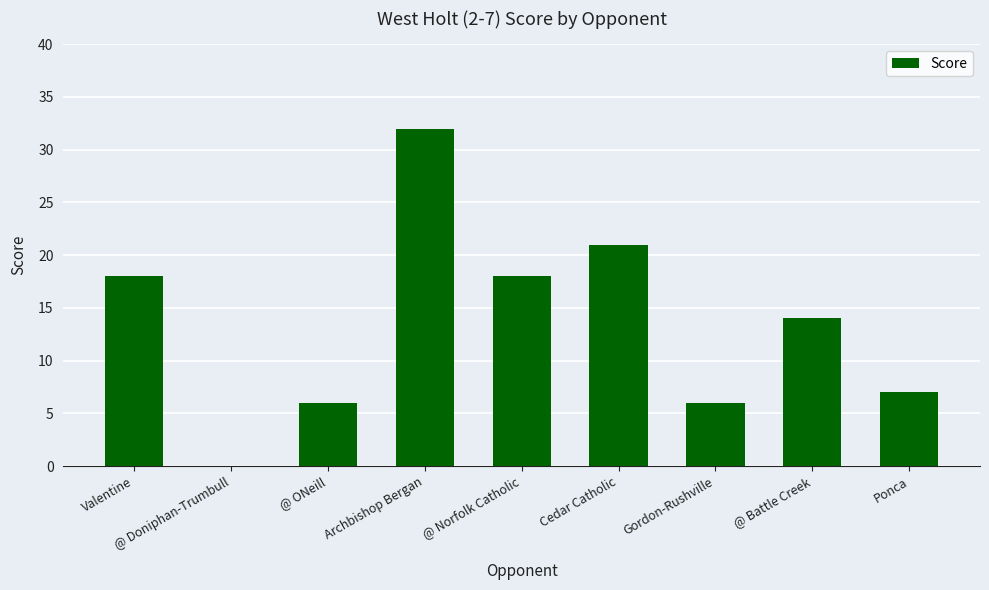

Are the bars horizontal?

No